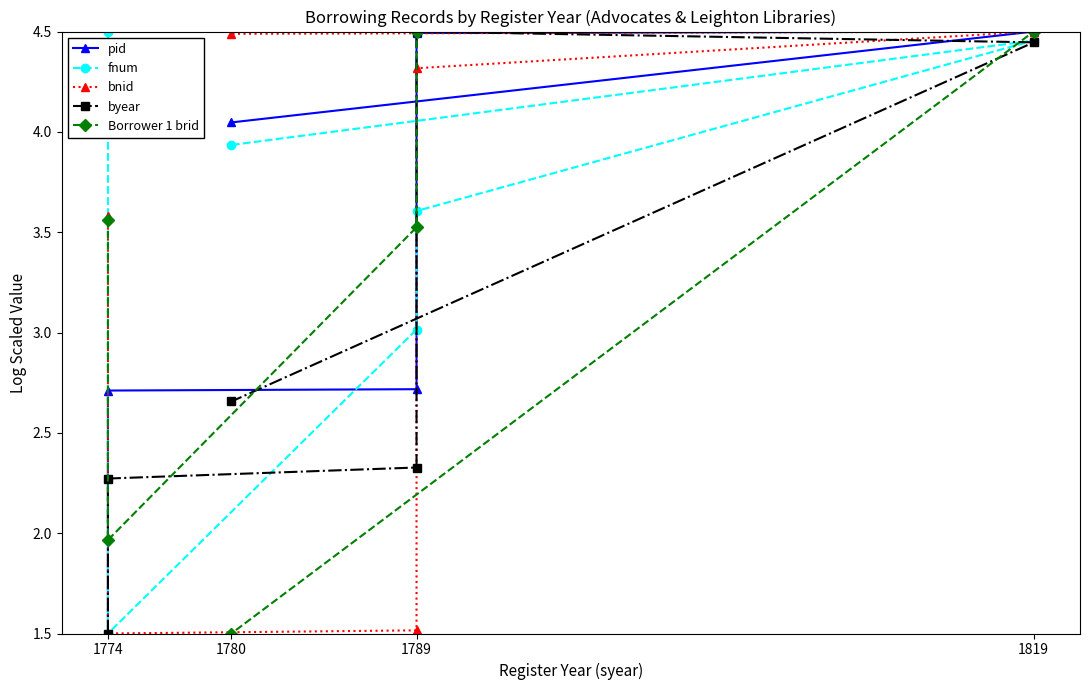

What position from the left is 1819?

4